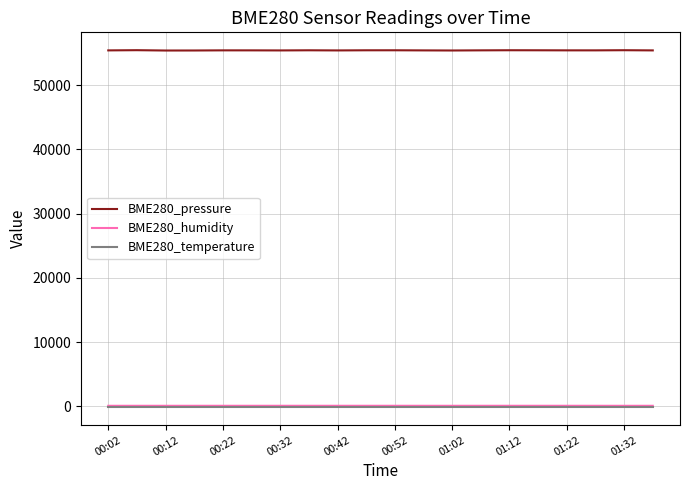

How many values in the BME280_pressure series are below 55438?

10